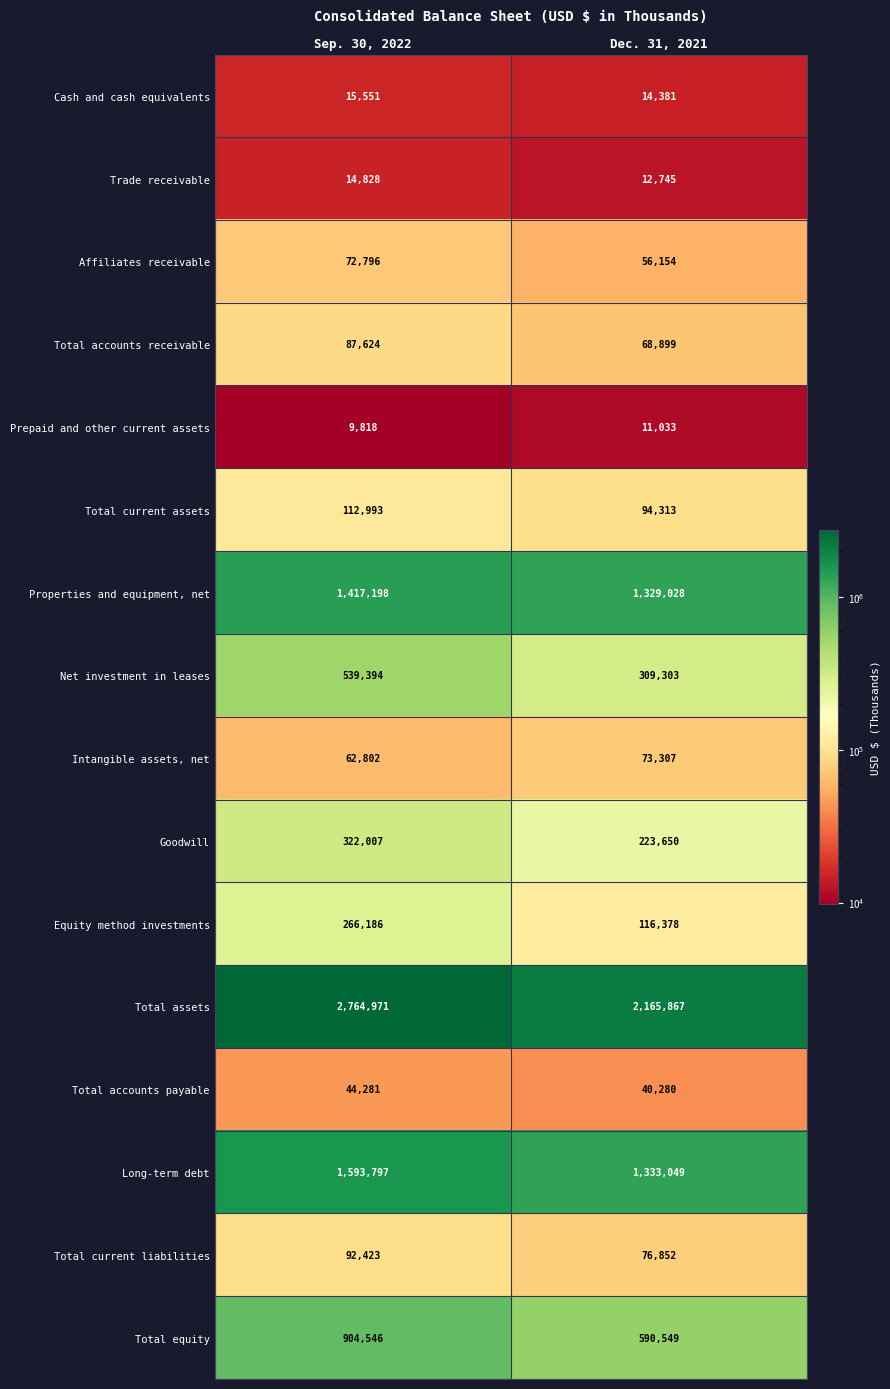

The value of Total equity at Sep. 30, 2022 is 904546. True or false?

True